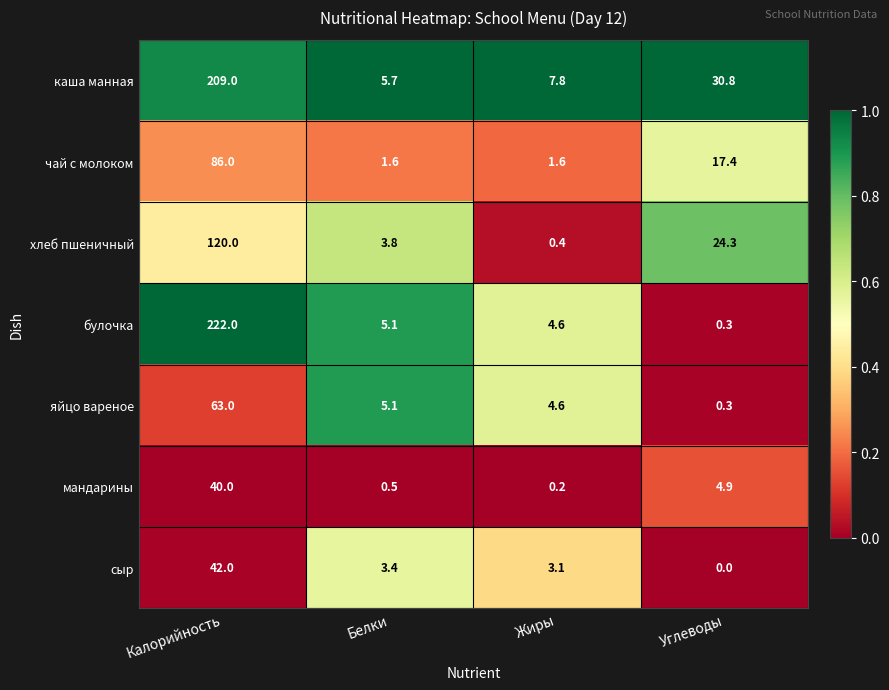

Which category has the lowest value across all series?

Углеводы